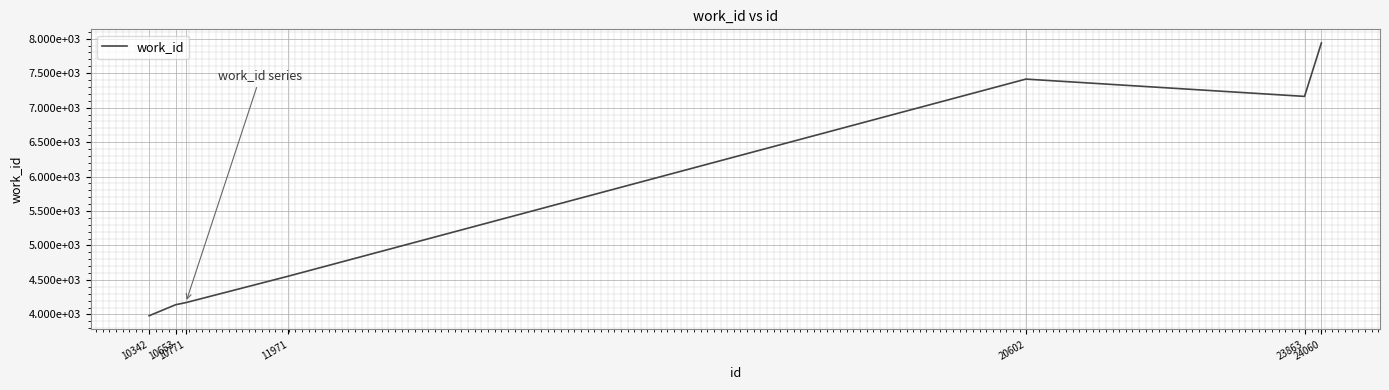

Where does the data first go above 4555?

20602